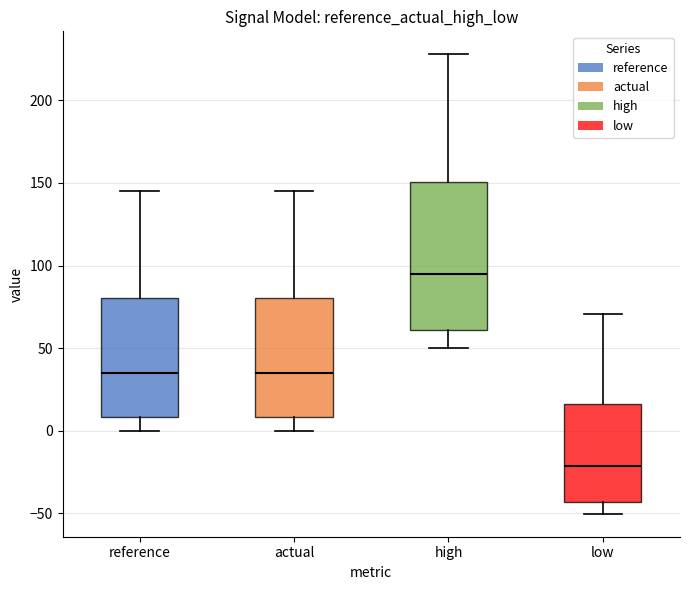

Reading left to right, transcribe this box plot: for each box, give where its median line is, the range the box spans, and where its two whiskers end, as read against the y-axis. The values are not printed on the chart, so give them approximately, as read against the axis.

reference: median 35, box 10 to 80, whiskers 0 to 145
actual: median 35, box 10 to 80, whiskers 0 to 145
high: median 95, box 60 to 150, whiskers 50 to 230
low: median -20, box -45 to 15, whiskers -50 to 70